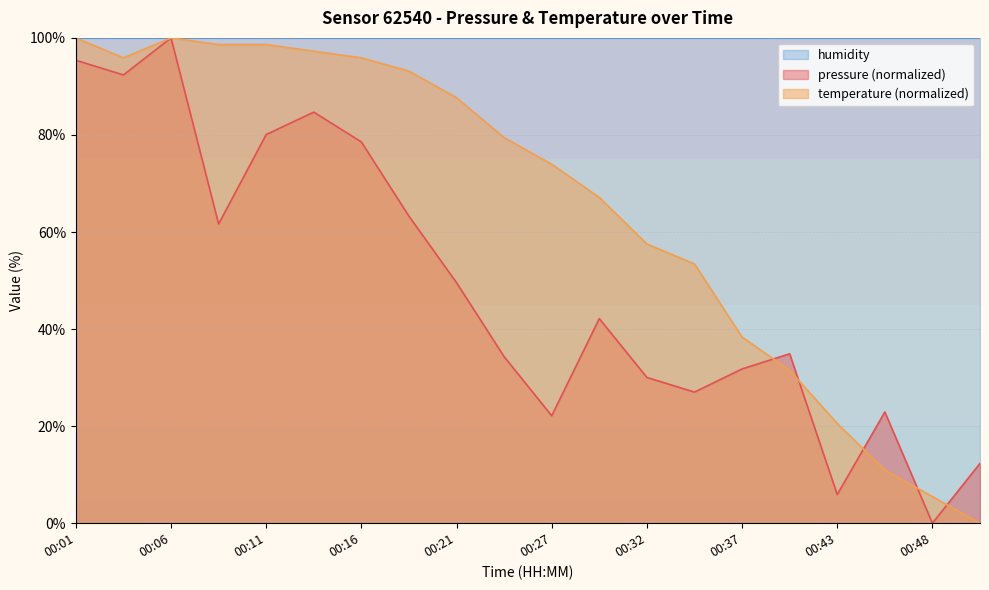

How many data points in temperature are above 79?

10